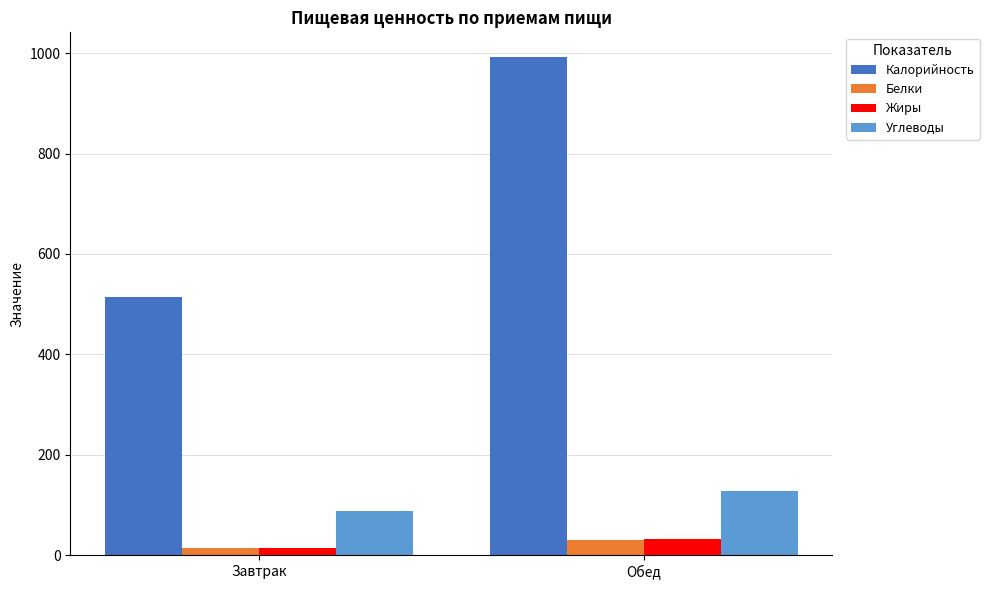

The Калорийность series shows 1496 at Обед. True or false?

False